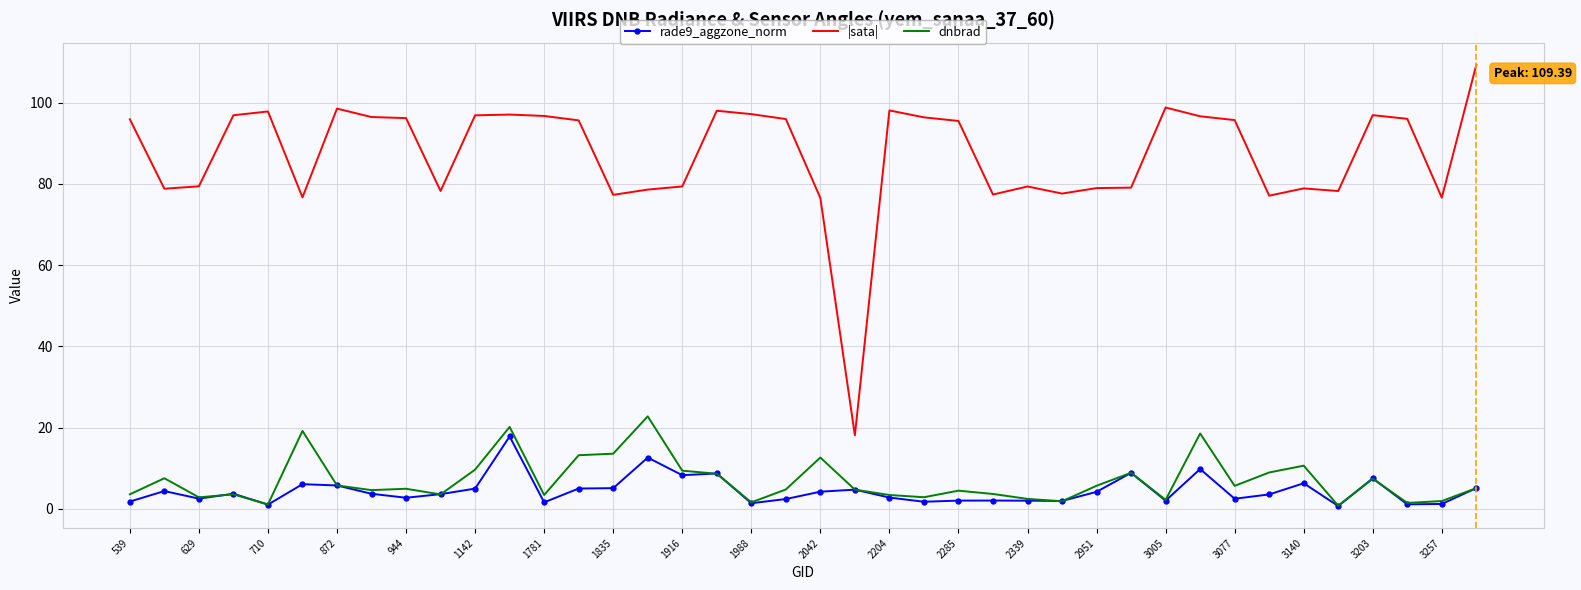

Which series has the widest spread of values?

|sata|